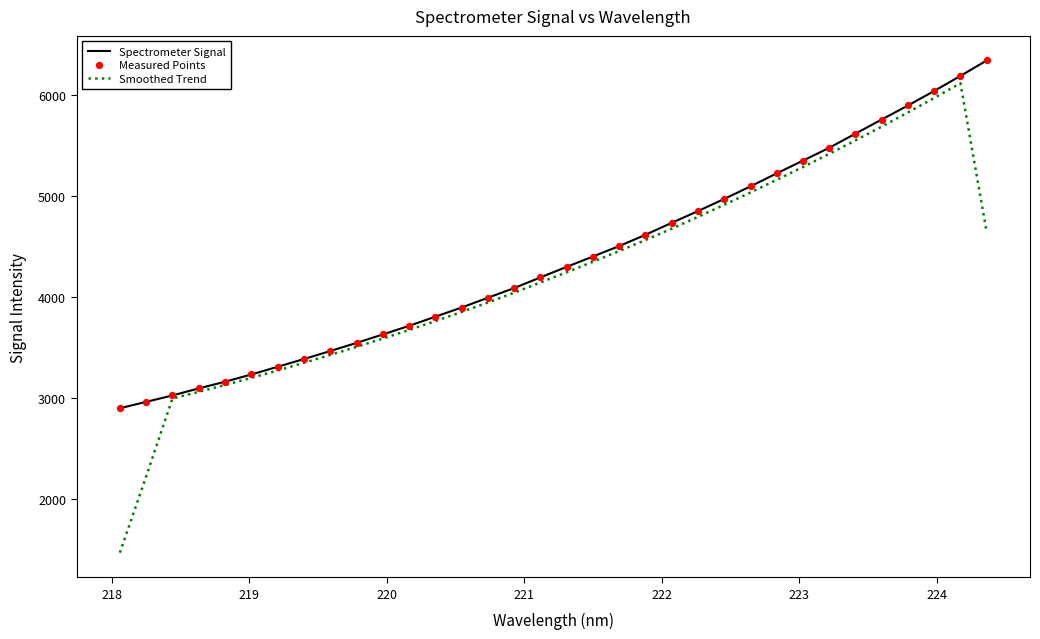

What is the smallest value displayed?

1463.3